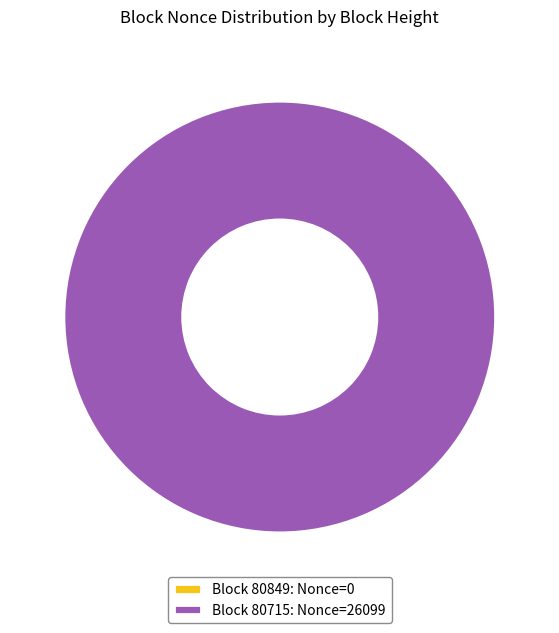

What is the largest slice in the pie chart?

Block 80715: Nonce=26099